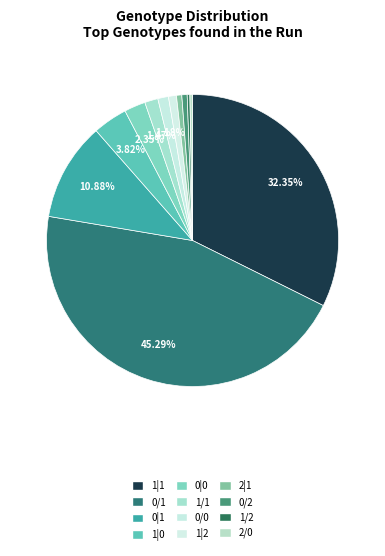

How many segments does this pie chart have?

12